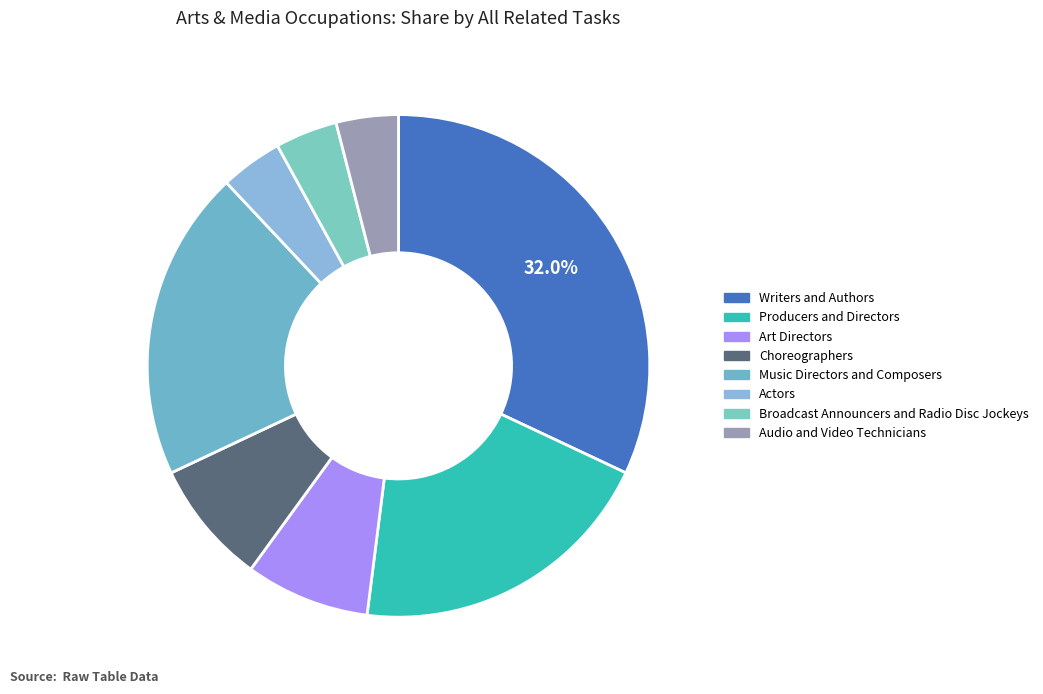

To the nearest percent, what is the average slice percentage?

12%